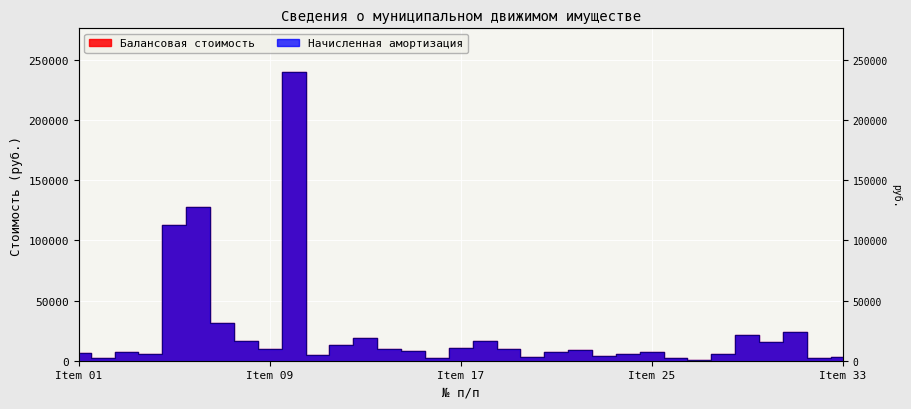

True or false: Начисленная амортизация and Балансовая стоимость cross at least once.

False